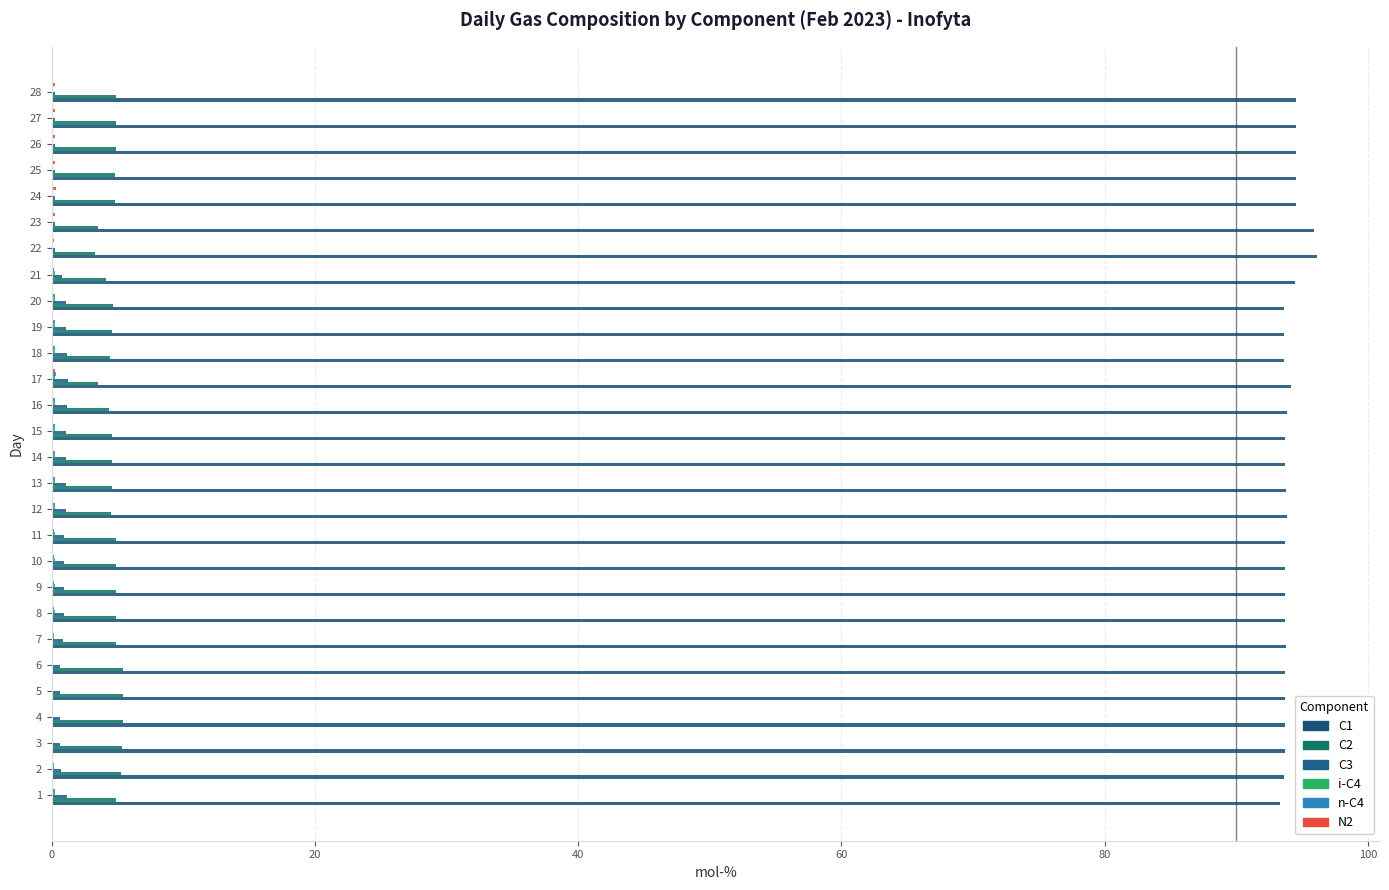

What is the total value across all series at 18?

99.8